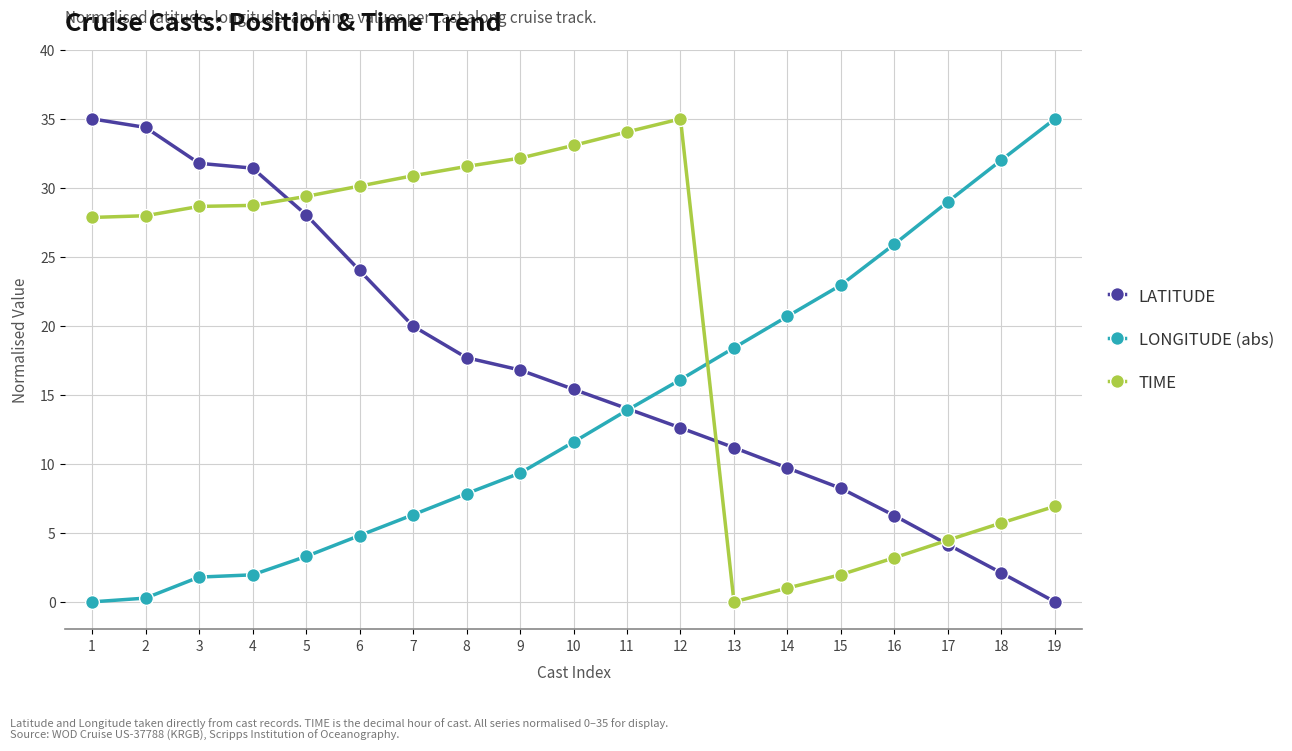

What are all the series names shown in the legend?

LATITUDE, LONGITUDE (abs), TIME